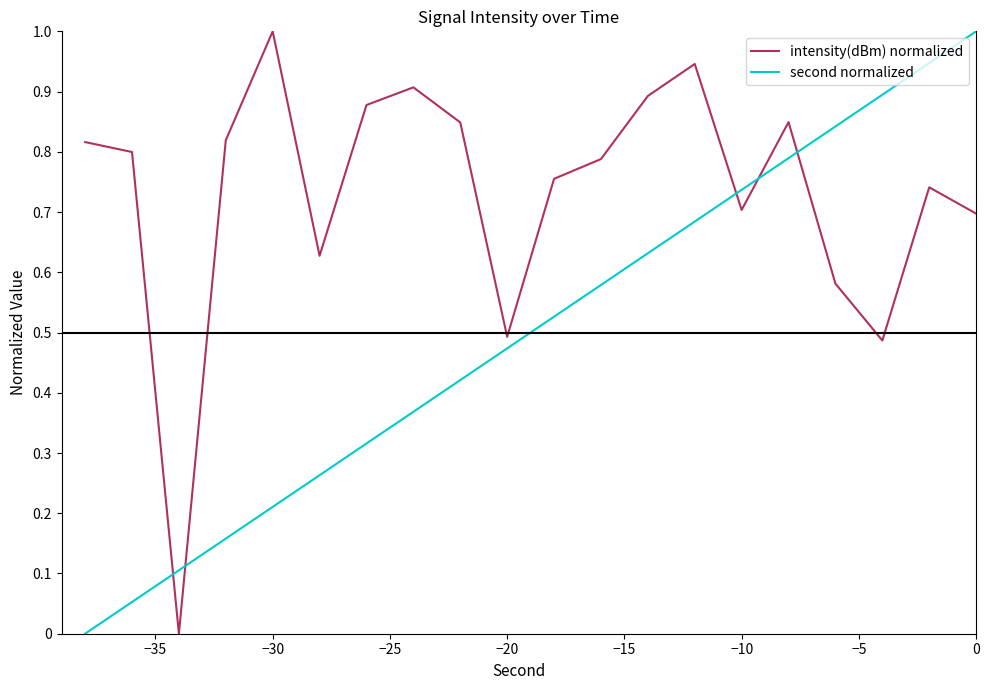

Which series has the largest total across all categories?

intensity(dBm) normalized